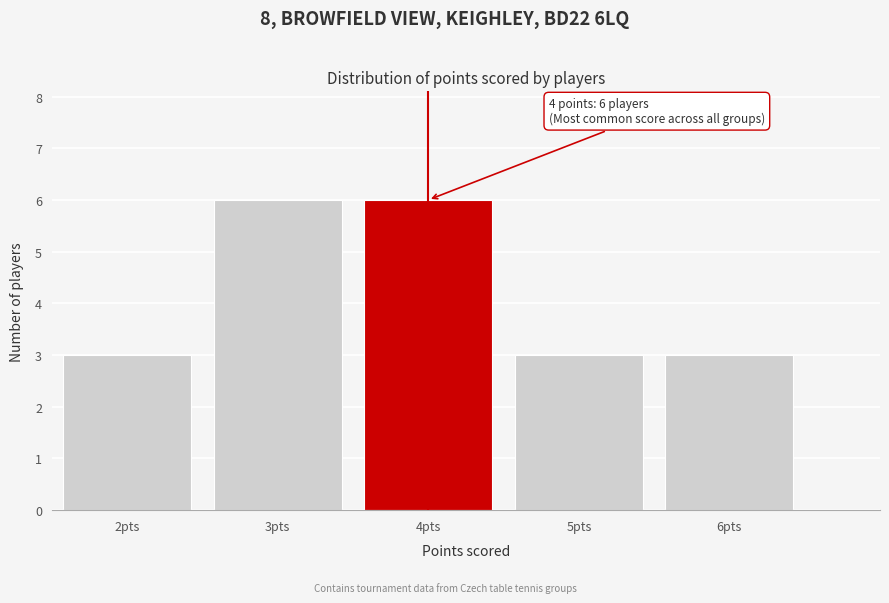

Reading left to right, what are all the values shown in this chart?

3	6	6	3	3